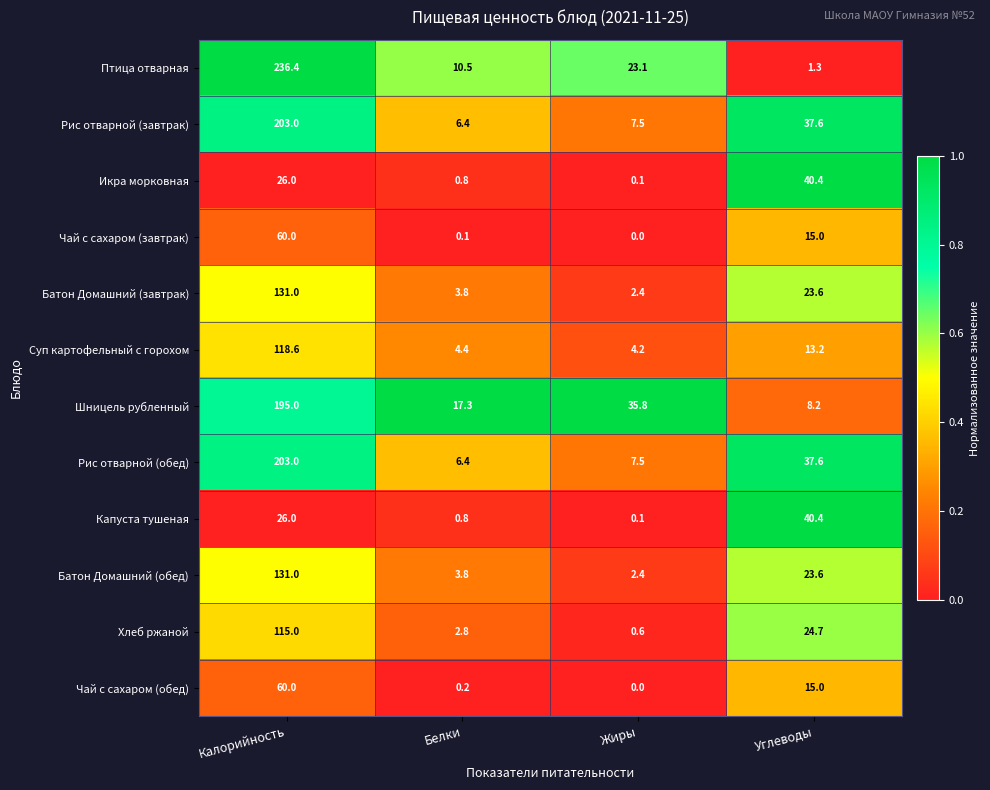

How many data points does each series have?

4